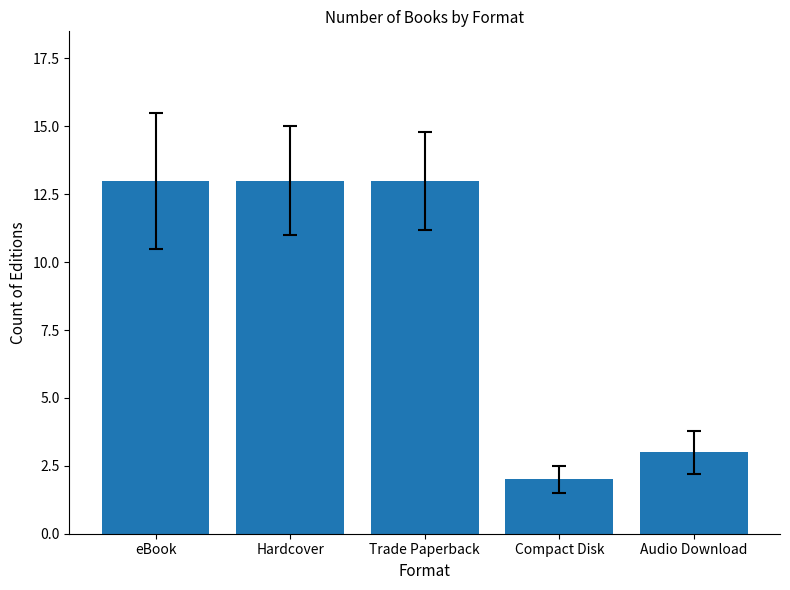

Is it true that the value at eBook is 4?

False